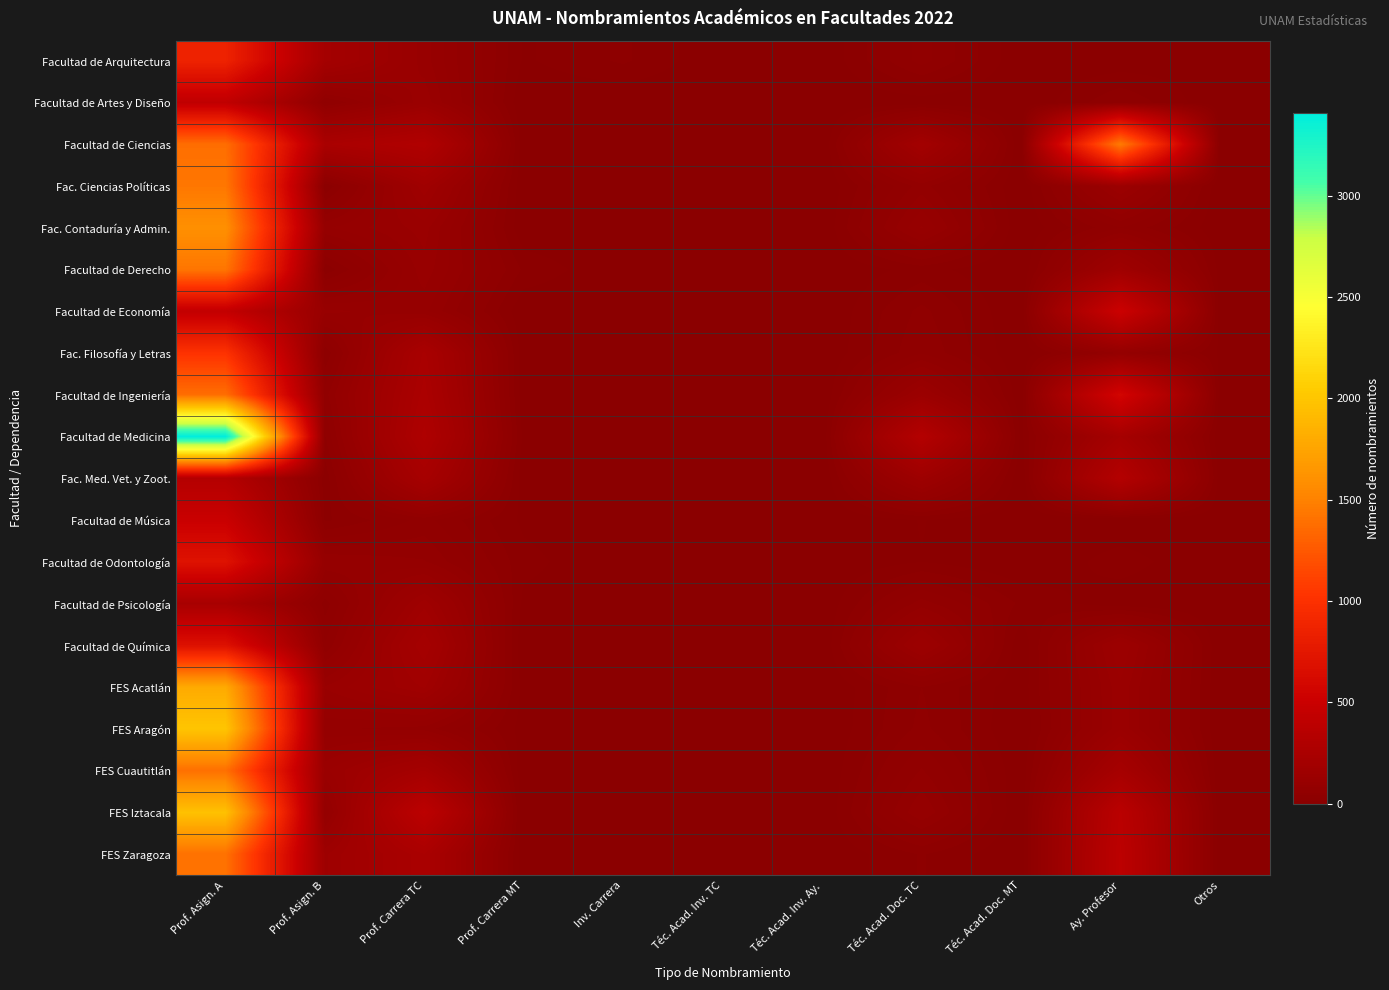

At Ay. Profesor, list the series in order from smallest to largest.

Facultad de Música, Facultad de Arquitectura, Facultad de Psicología, Facultad de Odontología, Facultad de Artes y Diseño, Fac. Contaduría y Admin., Fac. Filosofía y Letras, FES Acatlán, FES Aragón, Fac. Ciencias Políticas, Facultad de Química, Facultad de Derecho, Facultad de Medicina, FES Cuautitlán, Fac. Med. Vet. y Zoot., FES Iztacala, FES Zaragoza, Facultad de Economía, Facultad de Ingeniería, Facultad de Ciencias